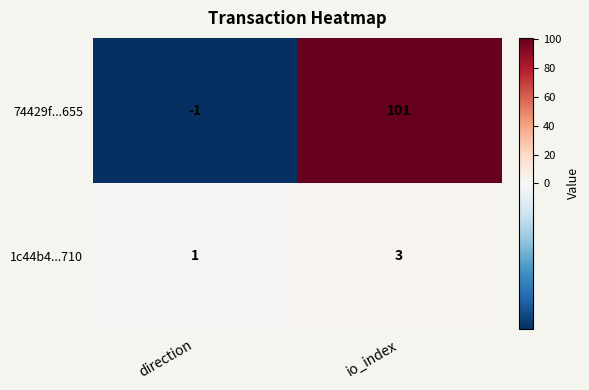

At io_index, list the series in order from largest to smallest.

74429f...655, 1c44b4...710